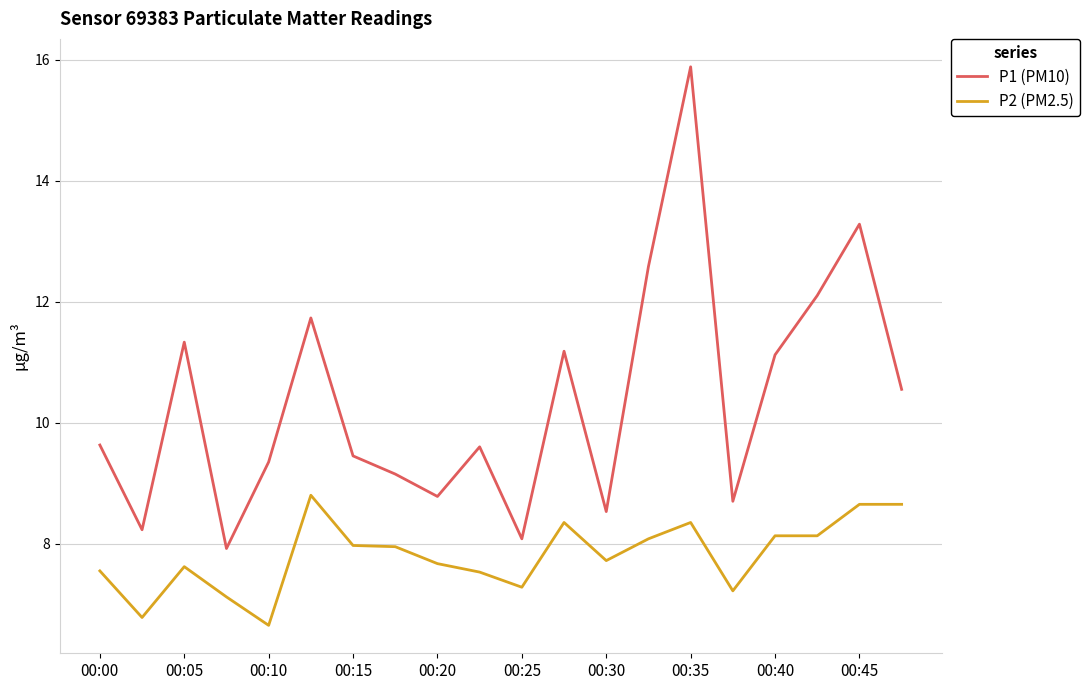

Which series has the widest spread of values?

P1 (PM10)